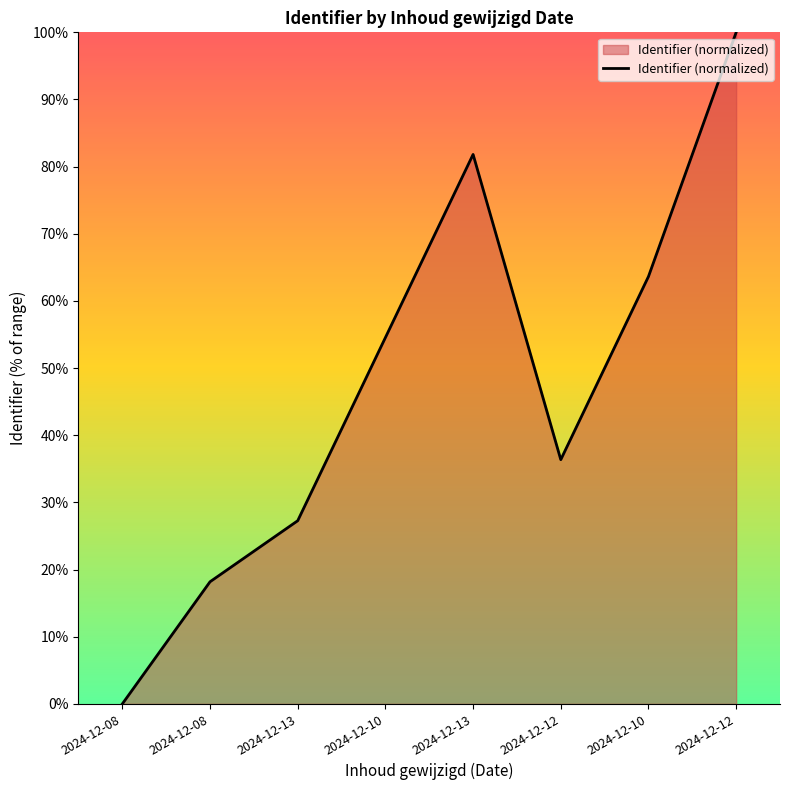

How many interior local peaks (higher than both neighbors) does the data have?

1